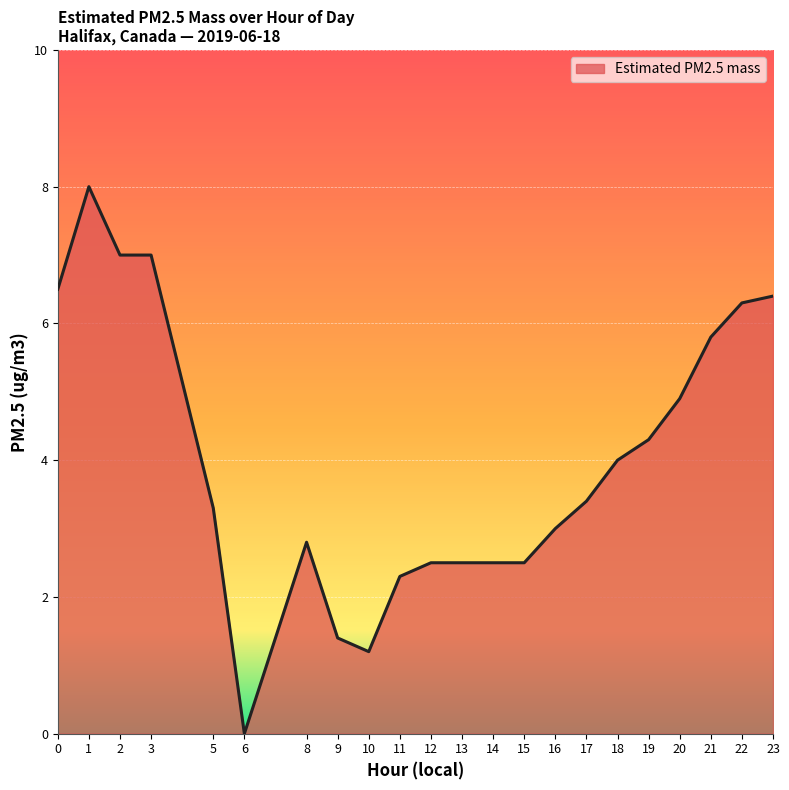

What is the difference between the values at 21 and 20?

0.9